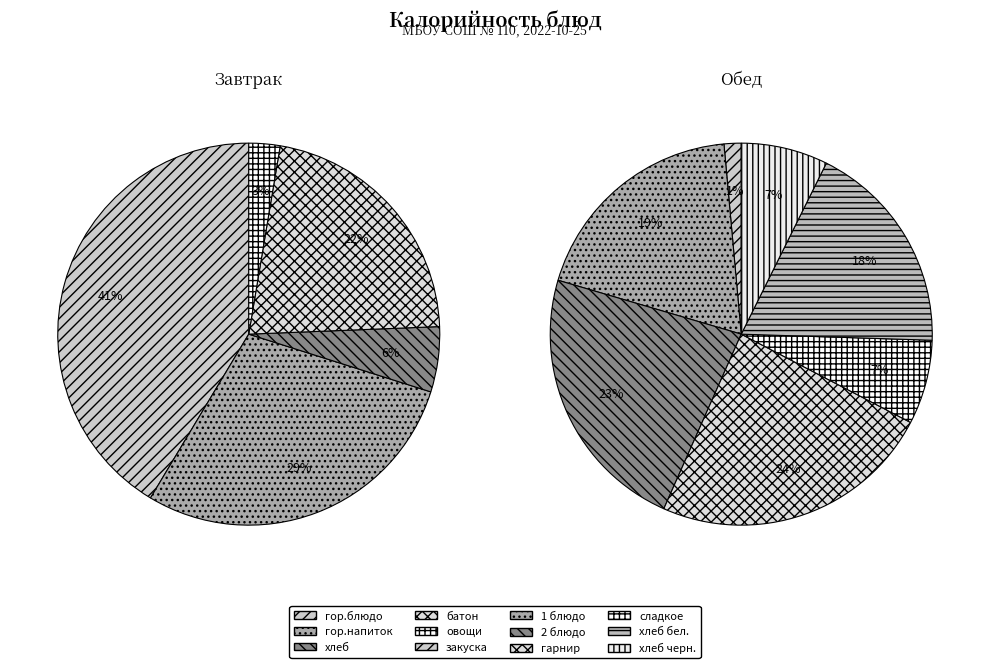

Is Завтрак (гор.напиток) the majority of the pie?

No